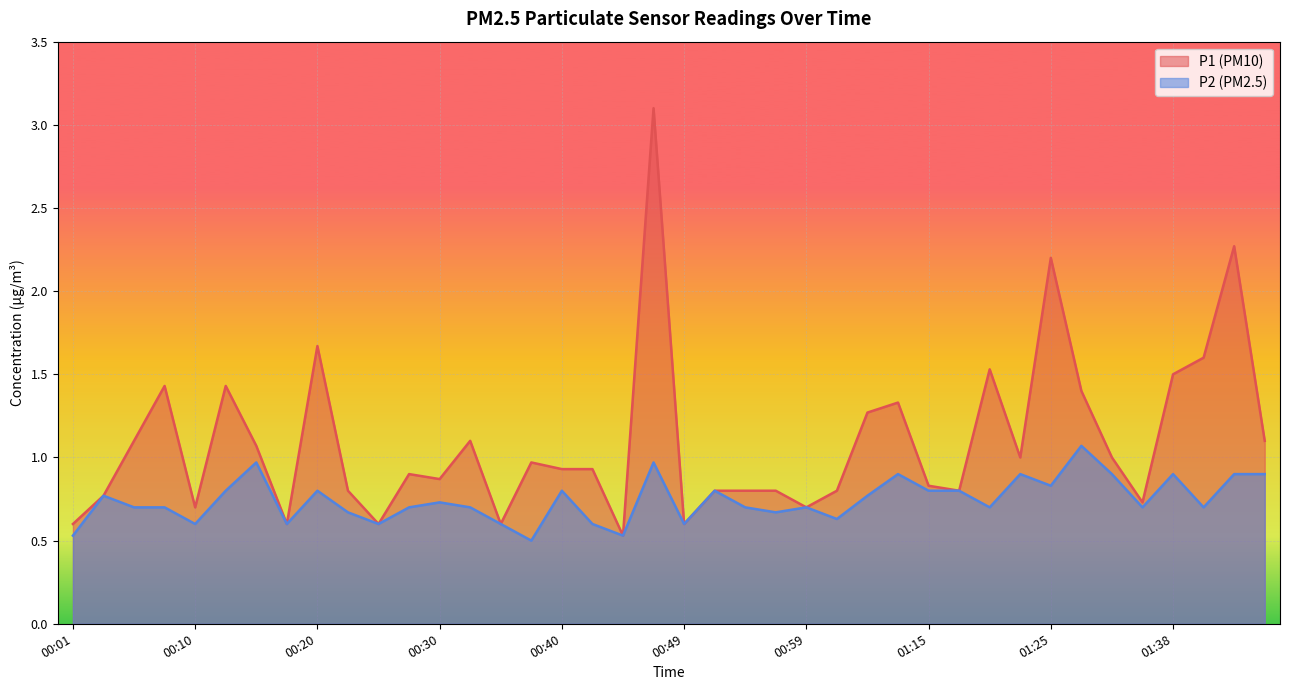

At which label does P1 reach its peak?

00:47